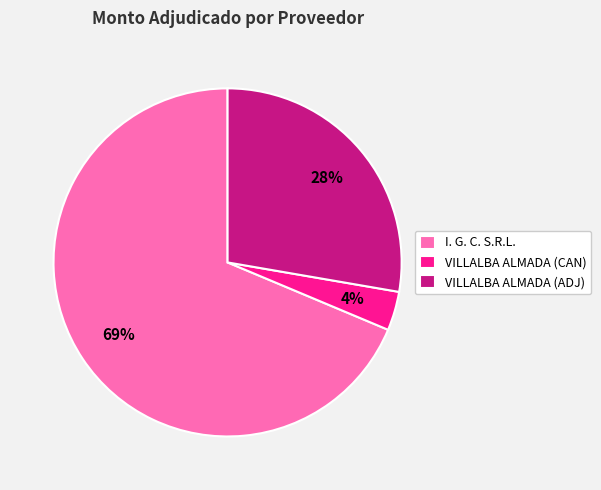

Do I. G. C. S.R.L. and VILLALBA ALMADA (ADJ) together represent more than half of the pie?

Yes